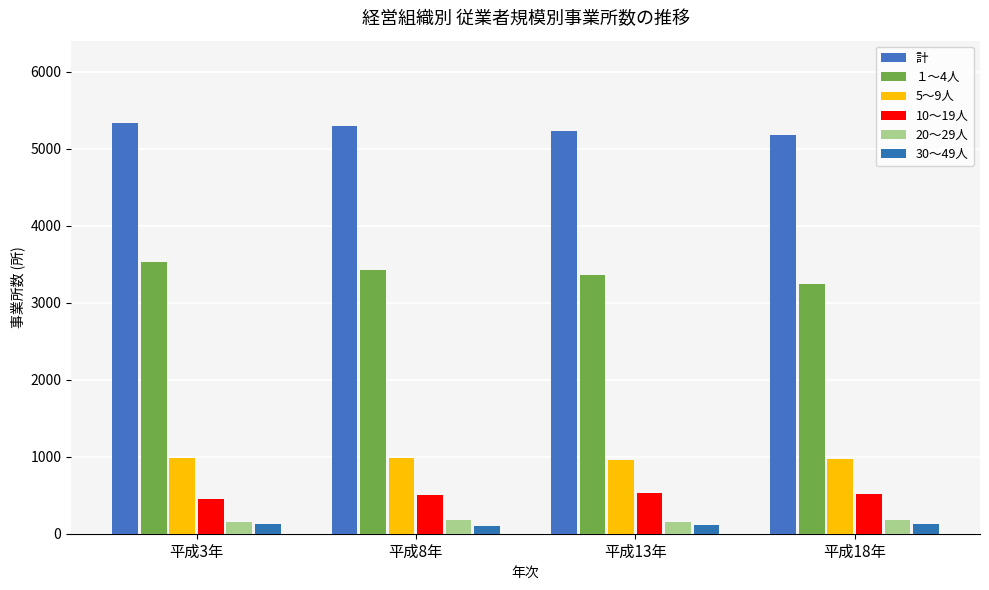

Rank the series by their maximum value, from lowest to highest.

30～49人, 20～29人, 10～19人, 5～9人, １～4人, 計